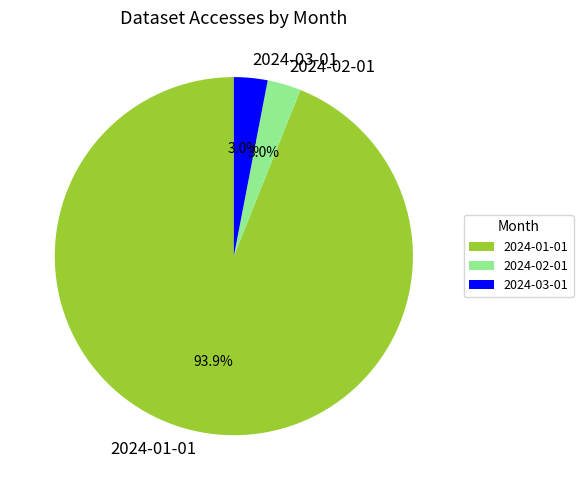

Do 2024-03-01 and 2024-02-01 together represent more than half of the pie?

No